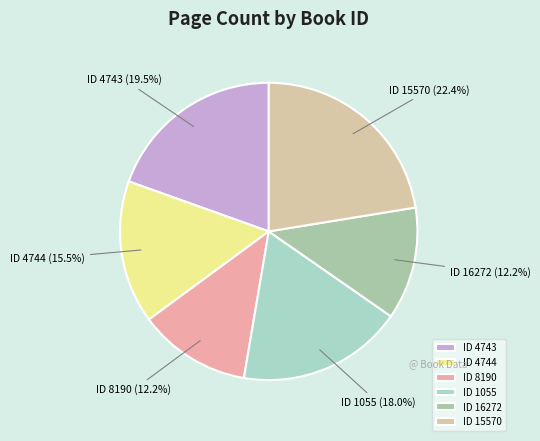

Does any single category account for the majority?

No